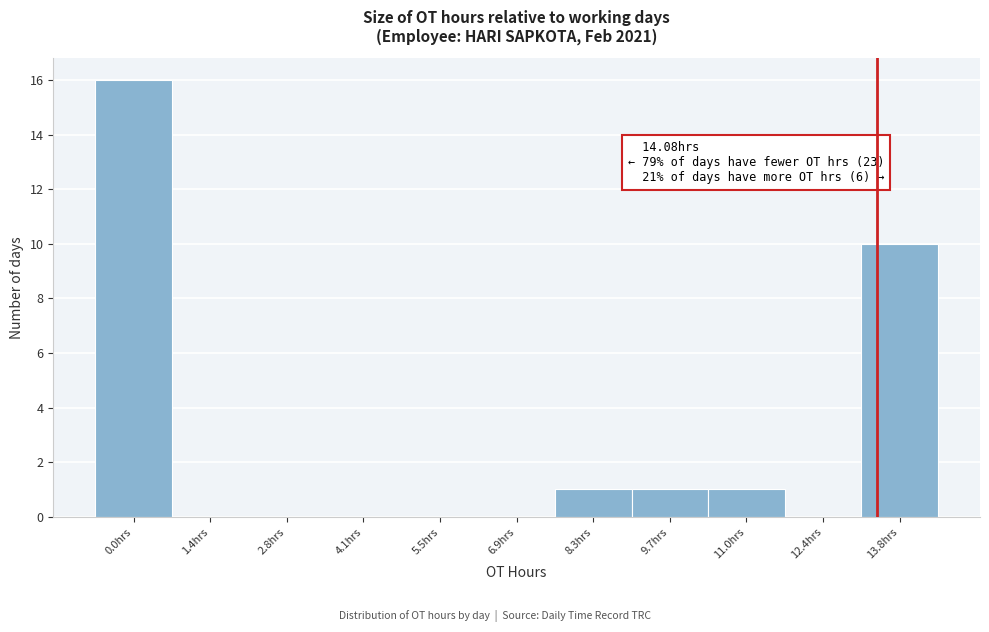

Reading left to right, transcribe all the data shown in this chart.

0.0hrs=16	1.4hrs=0	2.8hrs=0	4.1hrs=0	5.5hrs=0	6.9hrs=0	8.3hrs=1	9.7hrs=1	11.0hrs=1	12.4hrs=0	13.8hrs=10